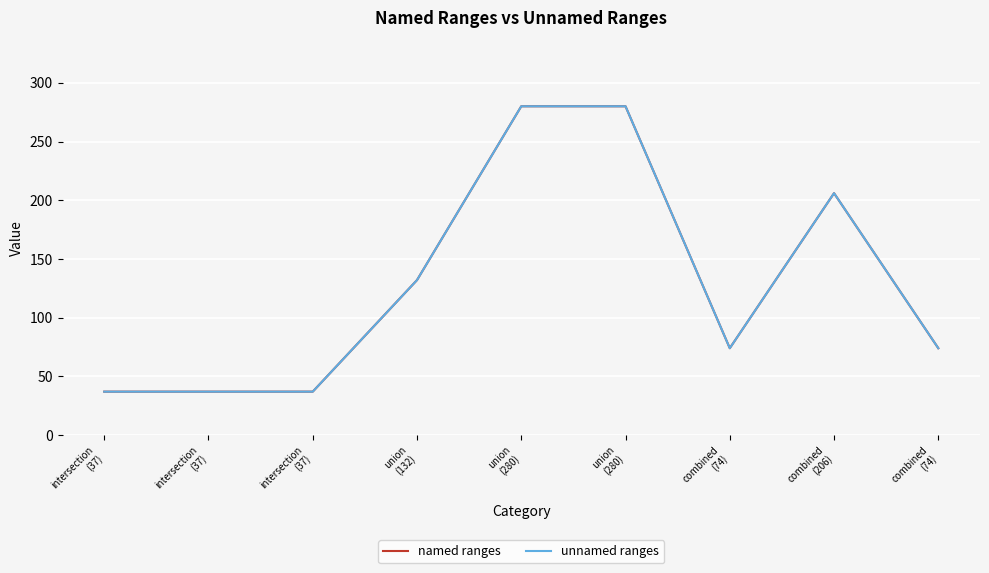

True or false: named ranges and unnamed ranges cross at least once.

False